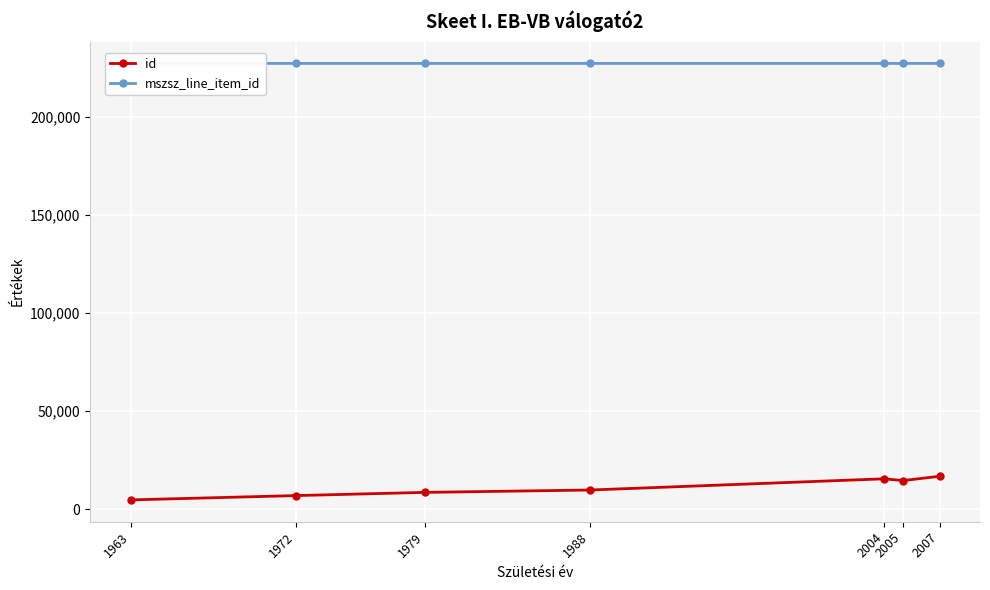

True or false: mszsz_line_item_id has more than 1 interior local peaks.

False